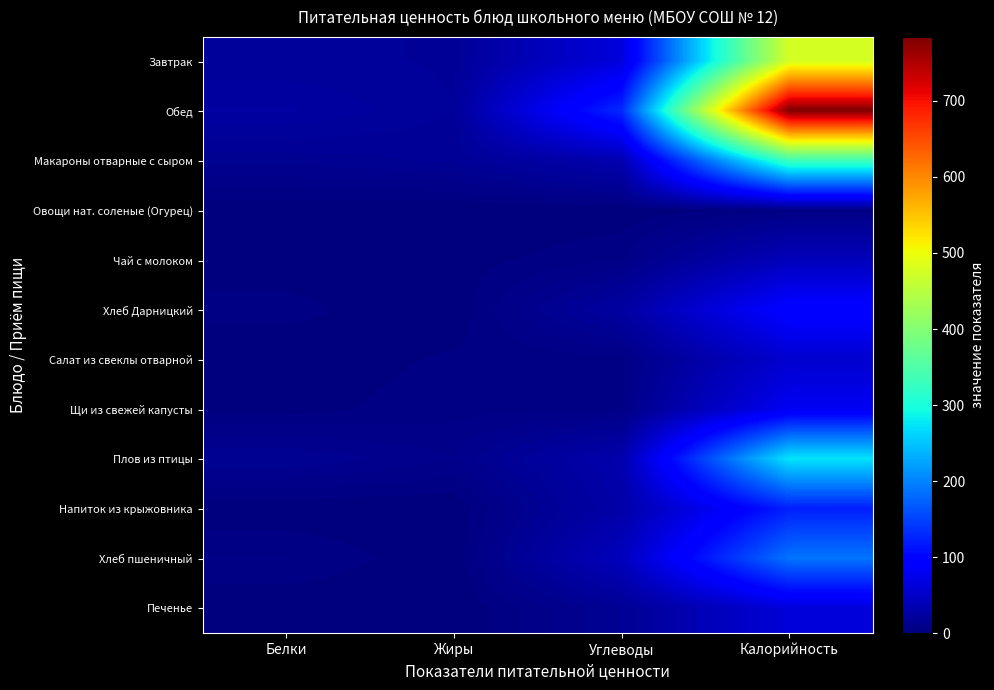

Between Белки and Калорийность, which series saw the biggest shift?

Обед